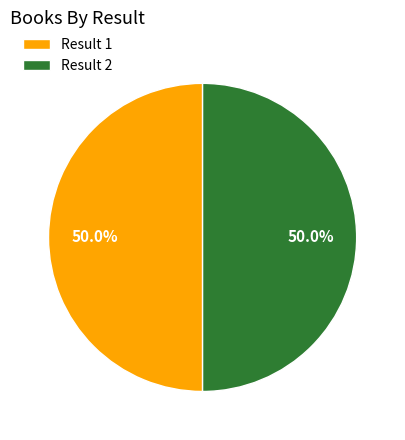

What is the ratio of the value at Result 1 to the value at Result 2?

1.0